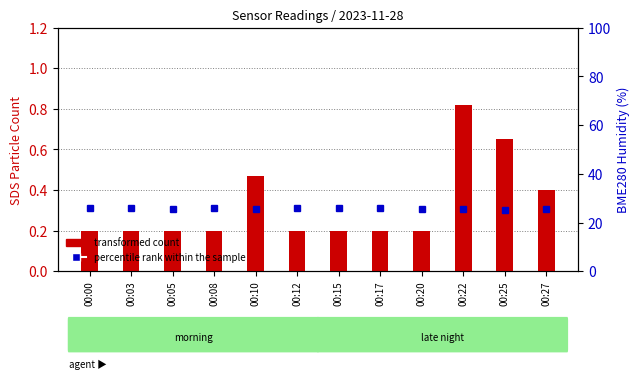

How many series are shown in this chart?

2